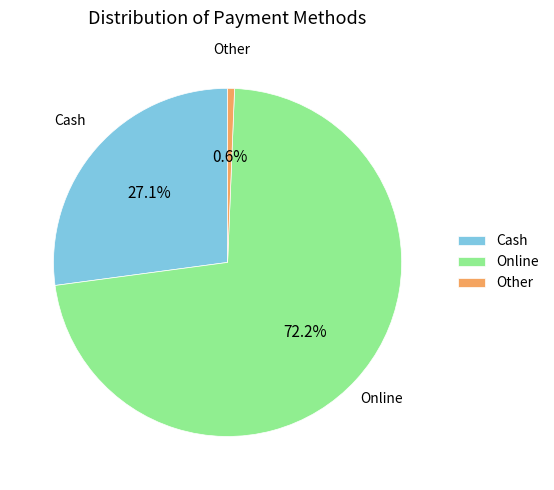

What percentage is NOT represented by Cash?

72.9%